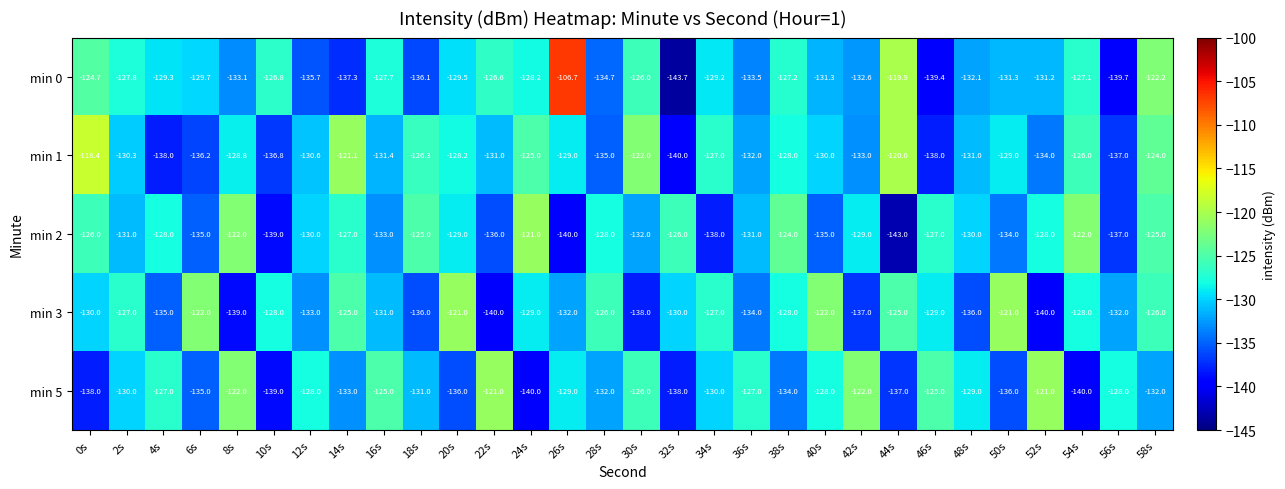

Which series has the largest total across all categories?

min 1